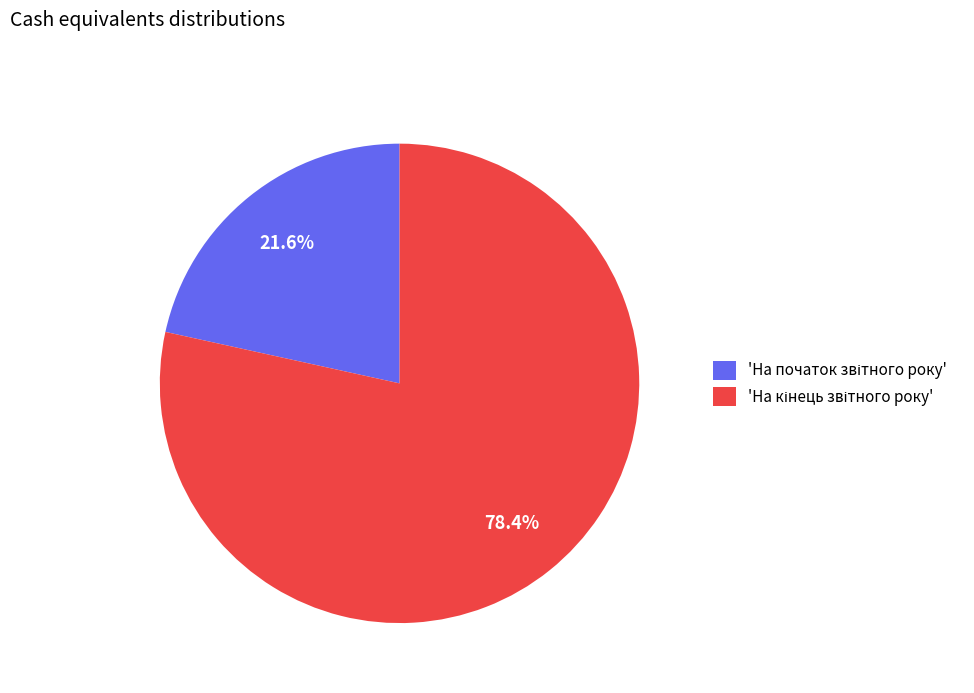

Does any single category account for the majority?

Yes